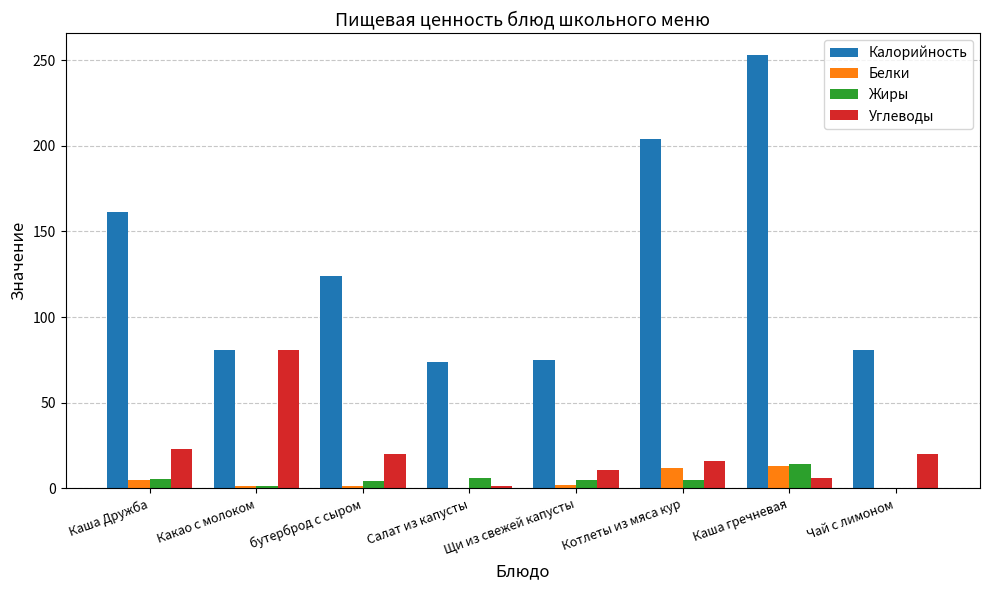

What is the difference between the Калорийность values at Щи из свежей капусты and Котлеты из мяса кур?

129.0